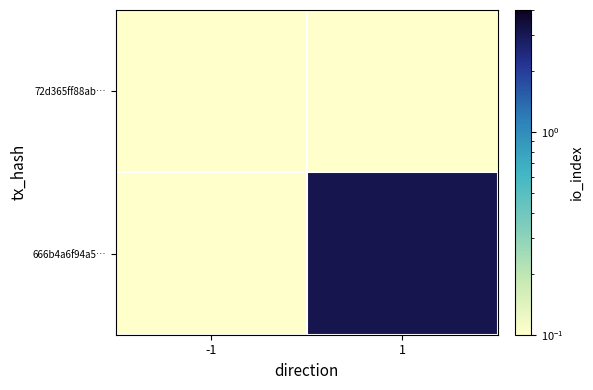

Rank the series at 1 from highest to lowest value.

666b4a6f94a5…, 72d365ff88ab…